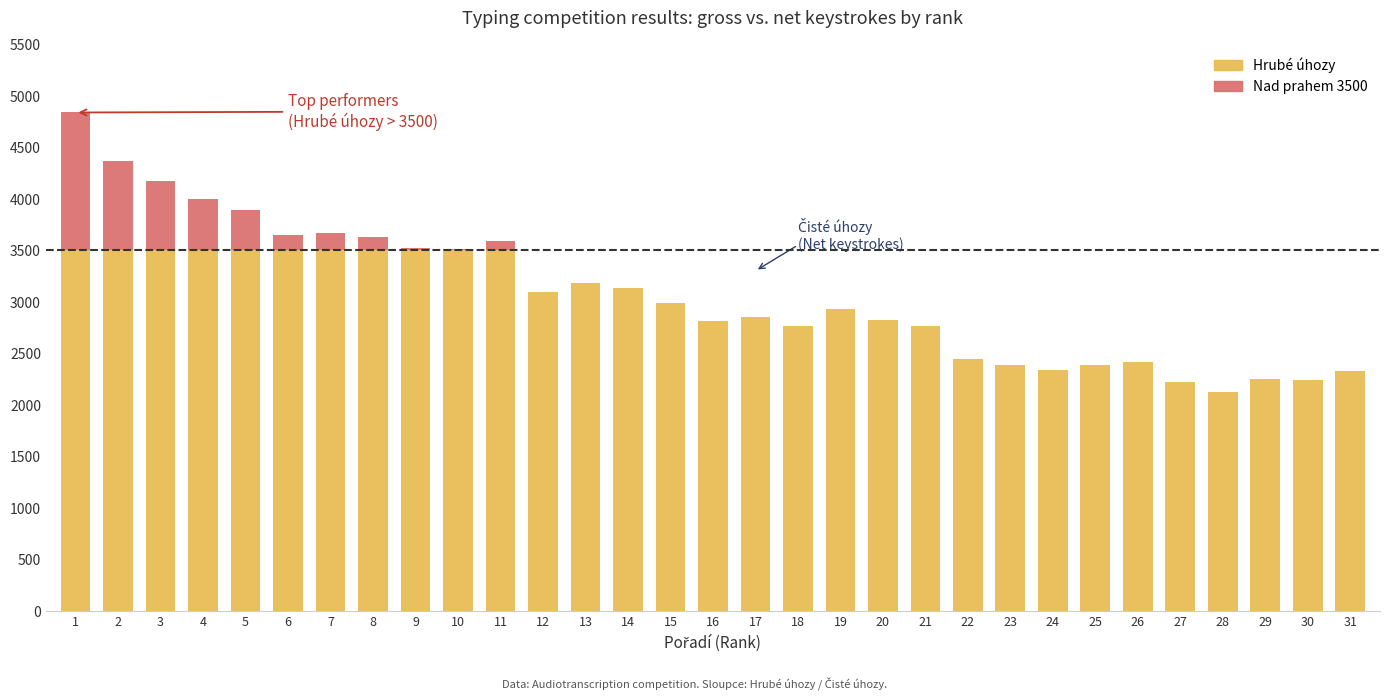

Read the Čisté úhozy value at 7.

3539